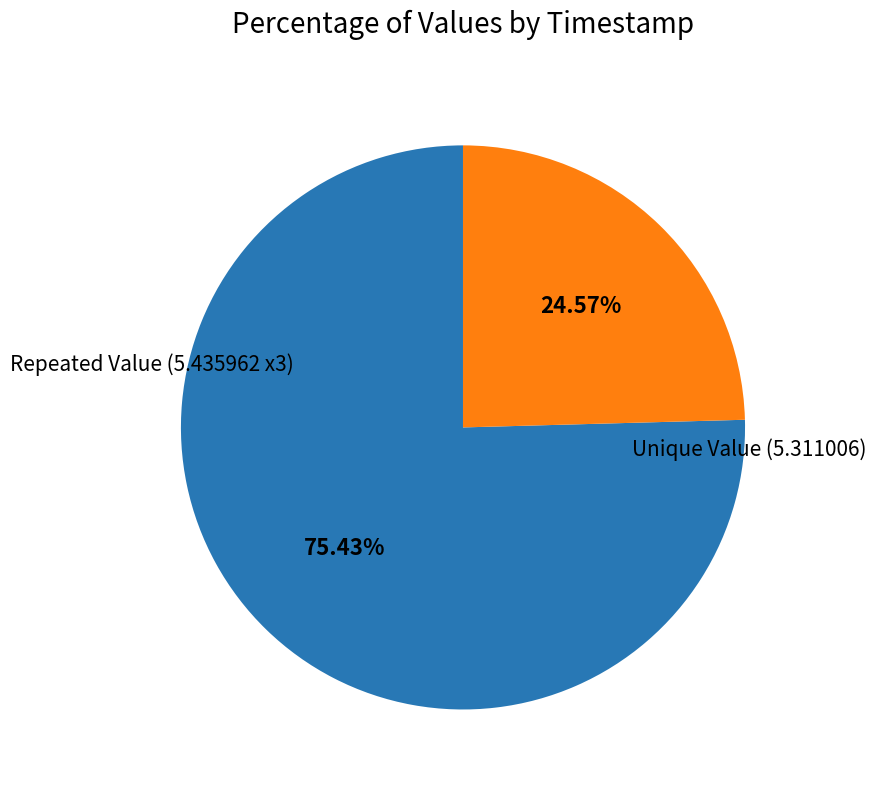

Which category accounts for the majority?

Repeated Value (5.435962 x3)